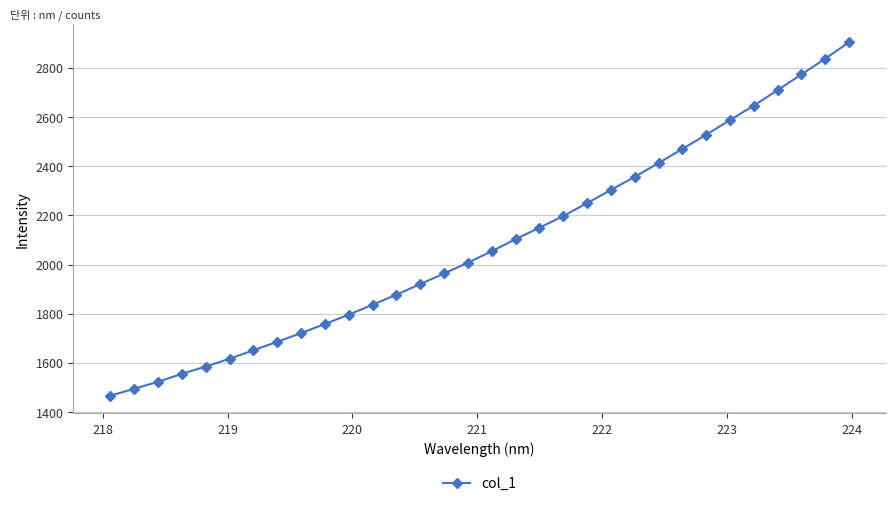

What is the minimum value shown in the chart?

1466.4